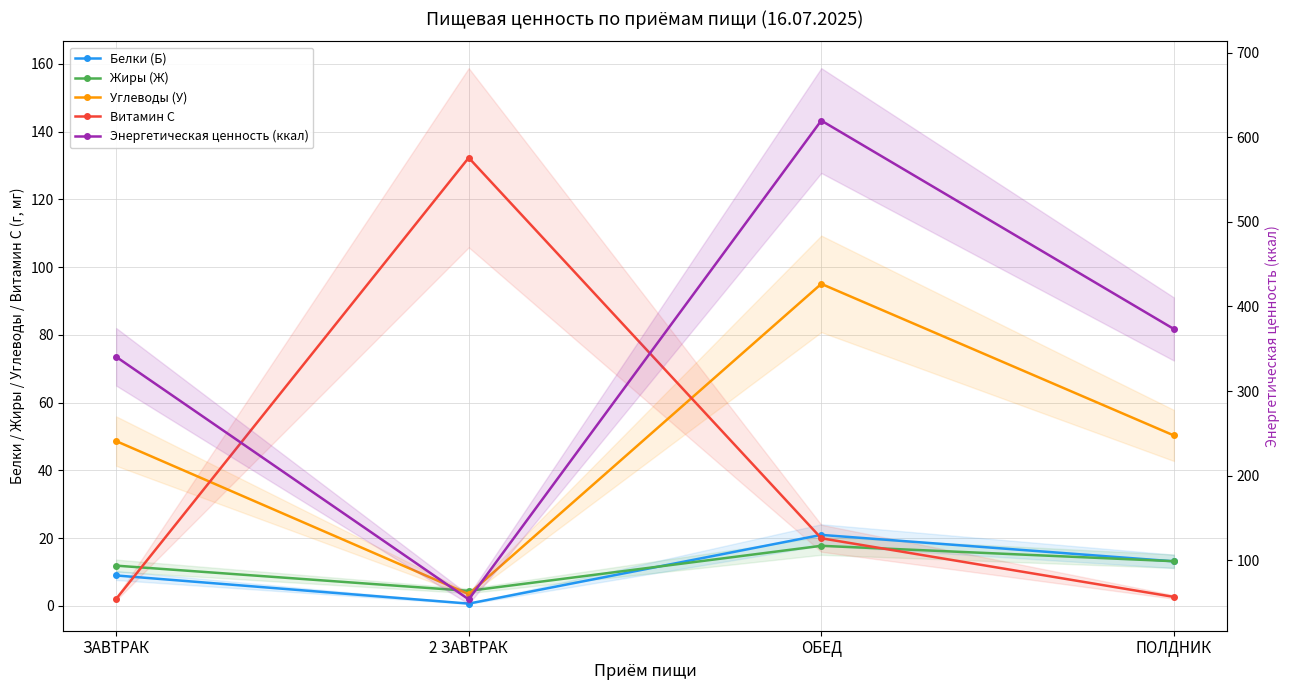

What is the sum of all Жиры (Ж) values?

47.1